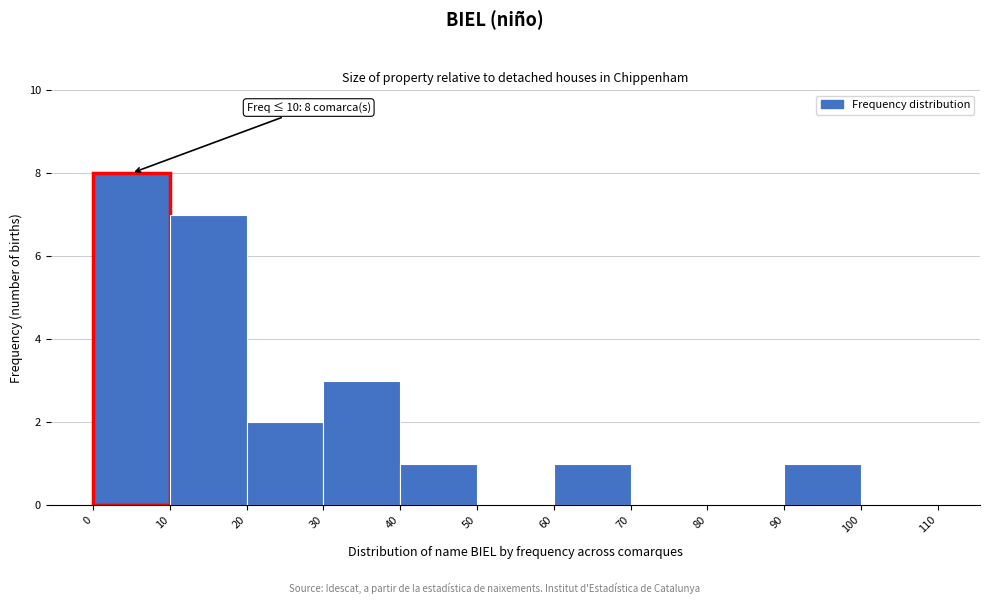

Over which range of the x-axis is the bar tallest?

0 to 10